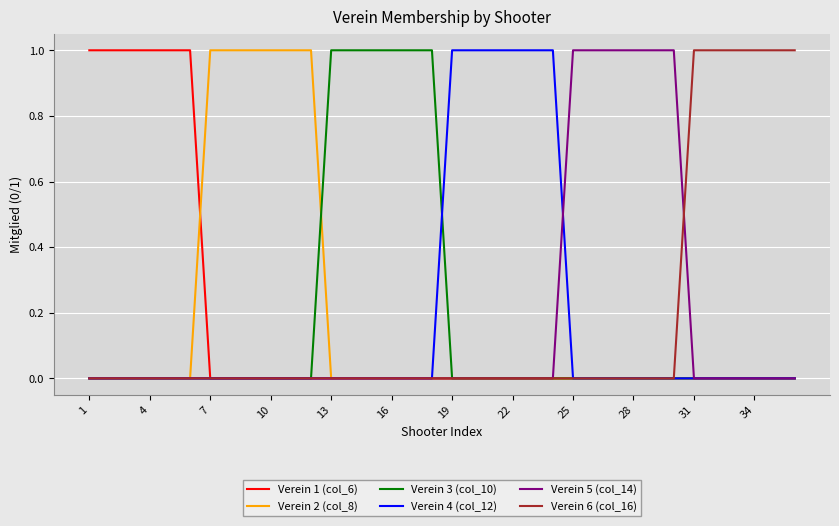

How many Verein 6 (col_16) values are between 0 and 1?

36